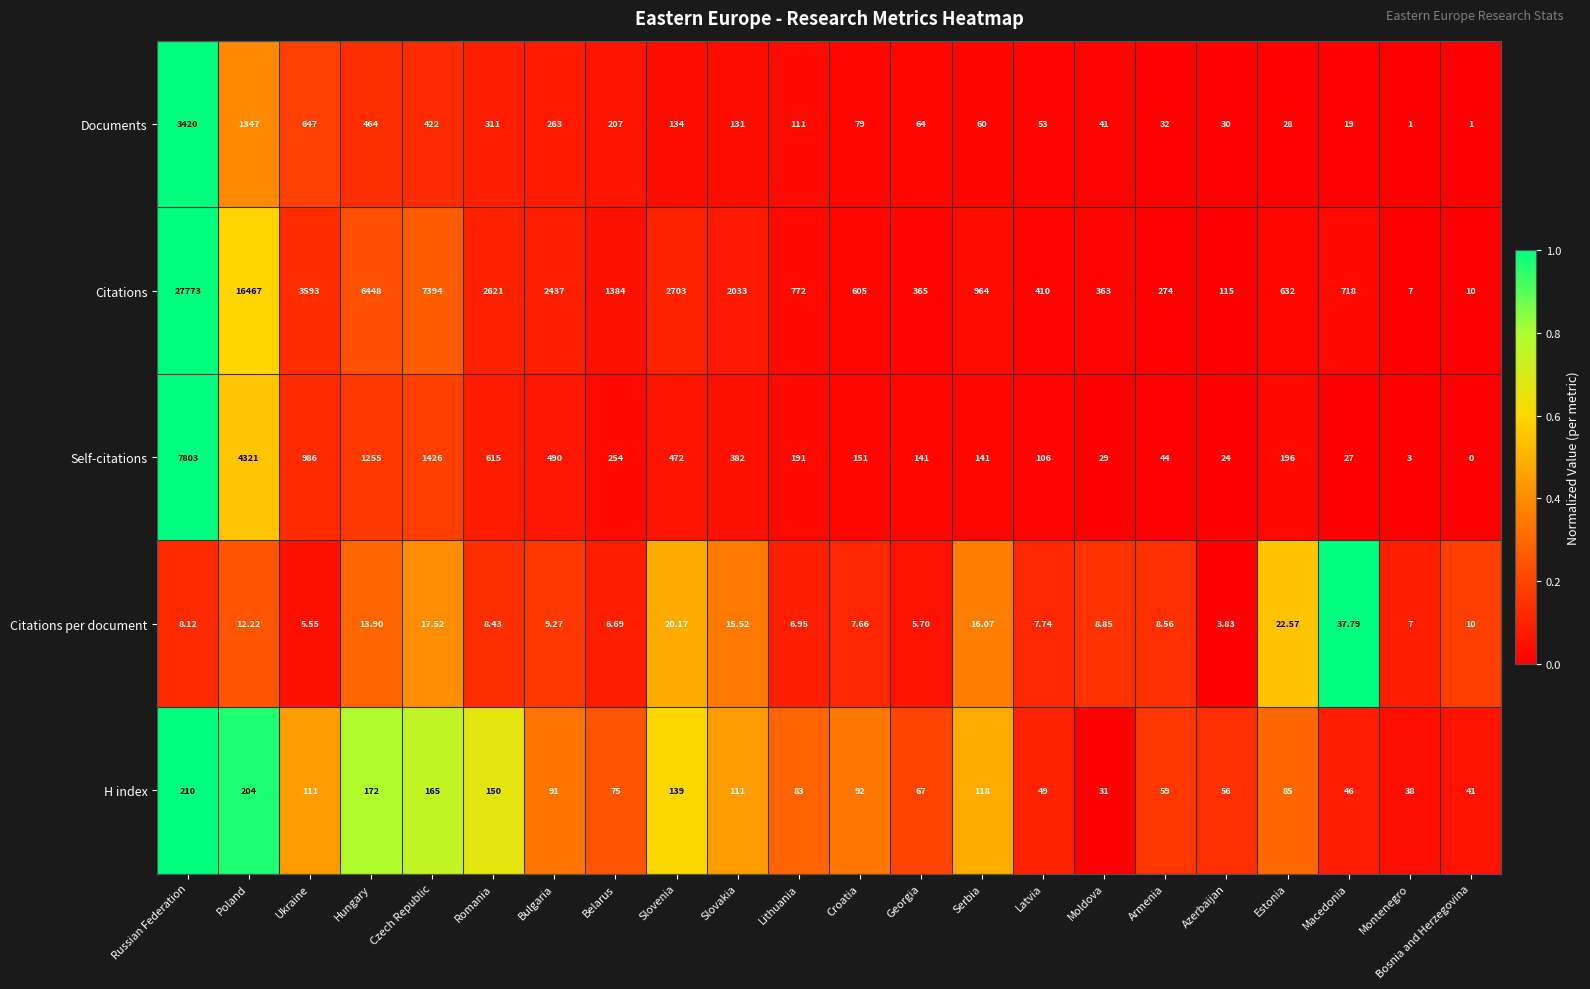

What is the total value across all series at Poland?

22351.2